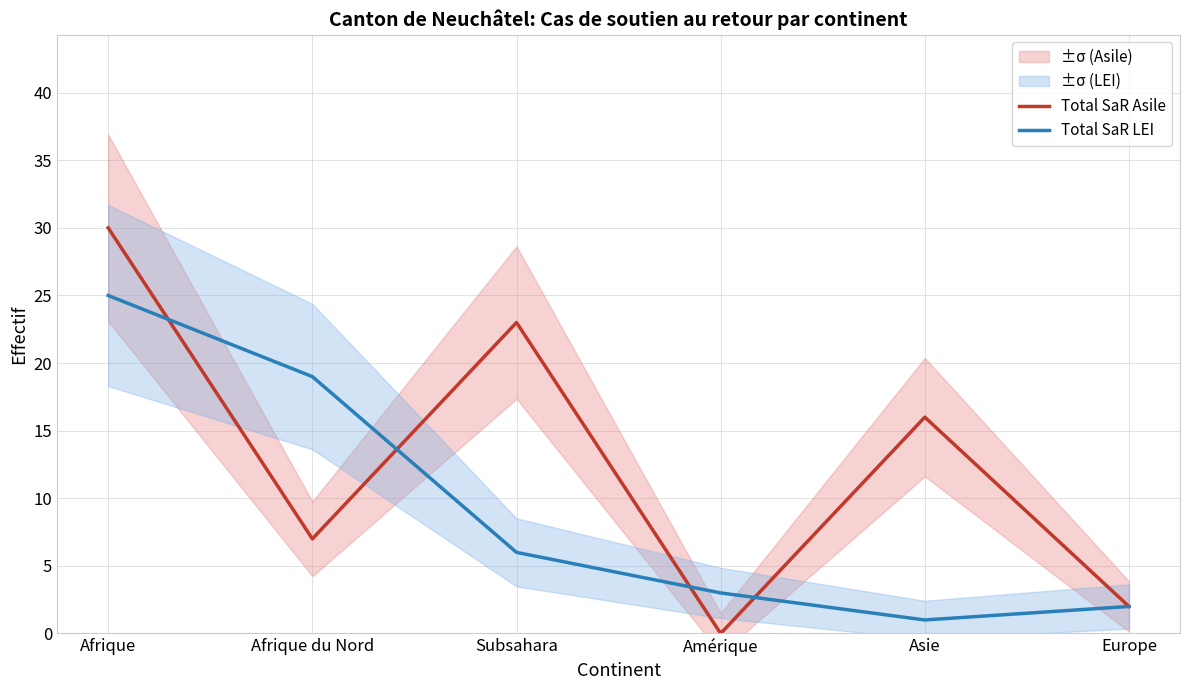

What are all the series names shown in the legend?

Total SaR Asile, Total SaR LEI